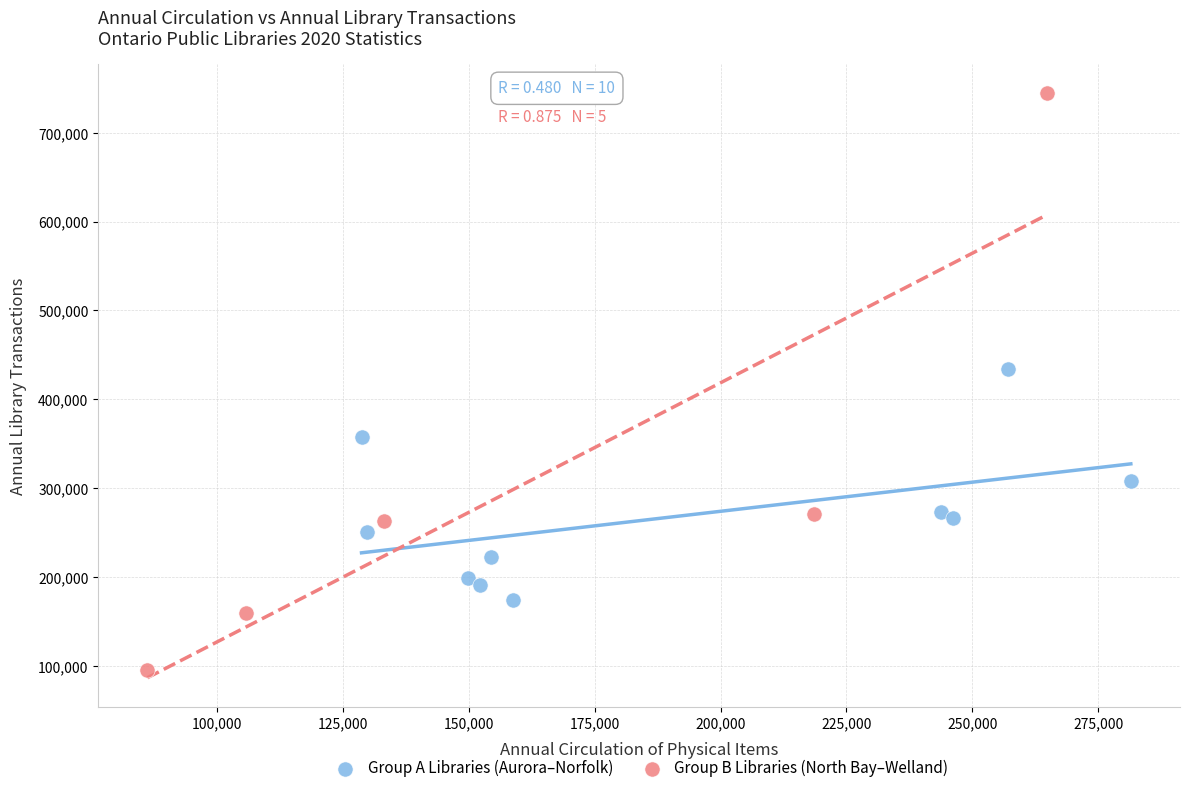

Which series contains the lowest Y value?

Group B Libraries (North Bay–Welland)